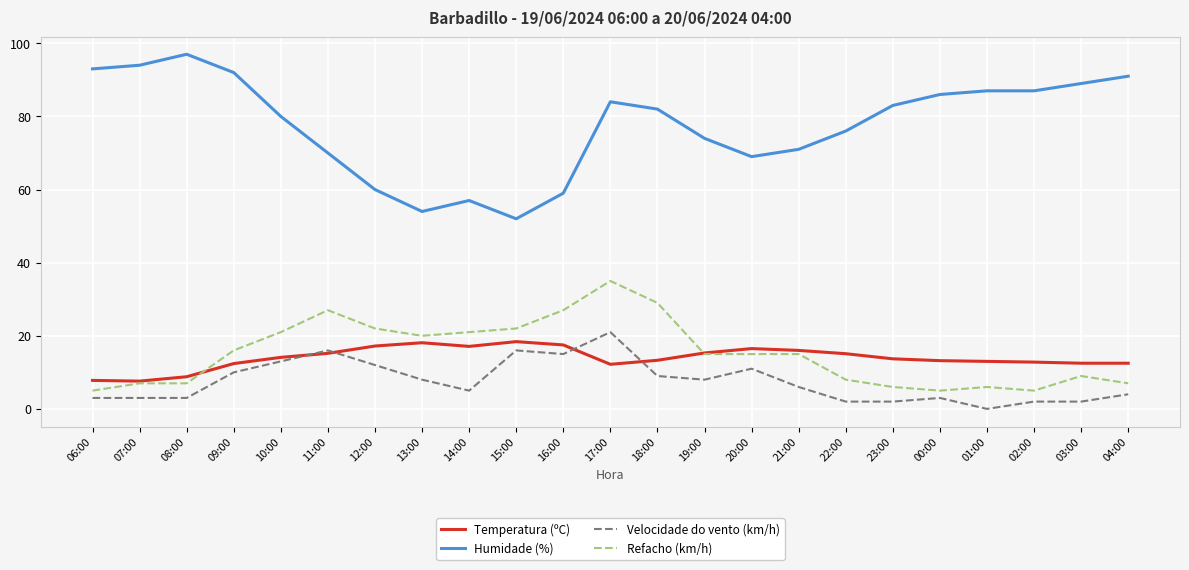

What position from the right is 01:00?

4